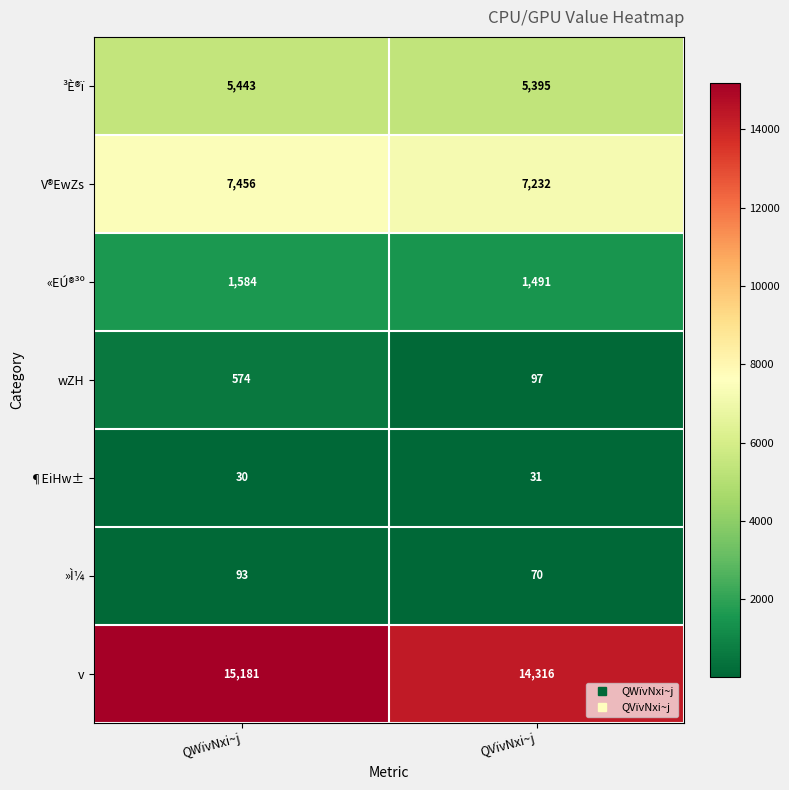

Is it true that V®EwZs equals 4568 at QWïvNxi~j?

False